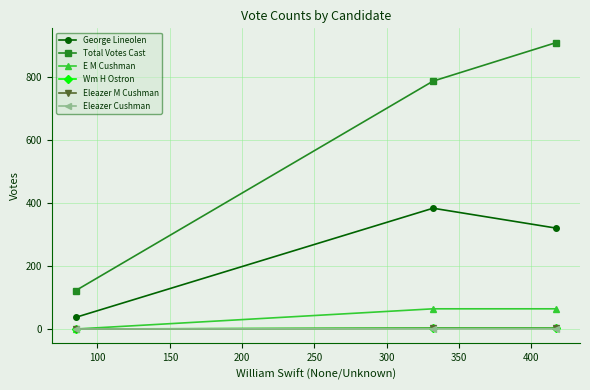

Which series has the largest total across all categories?

Total Votes Cast